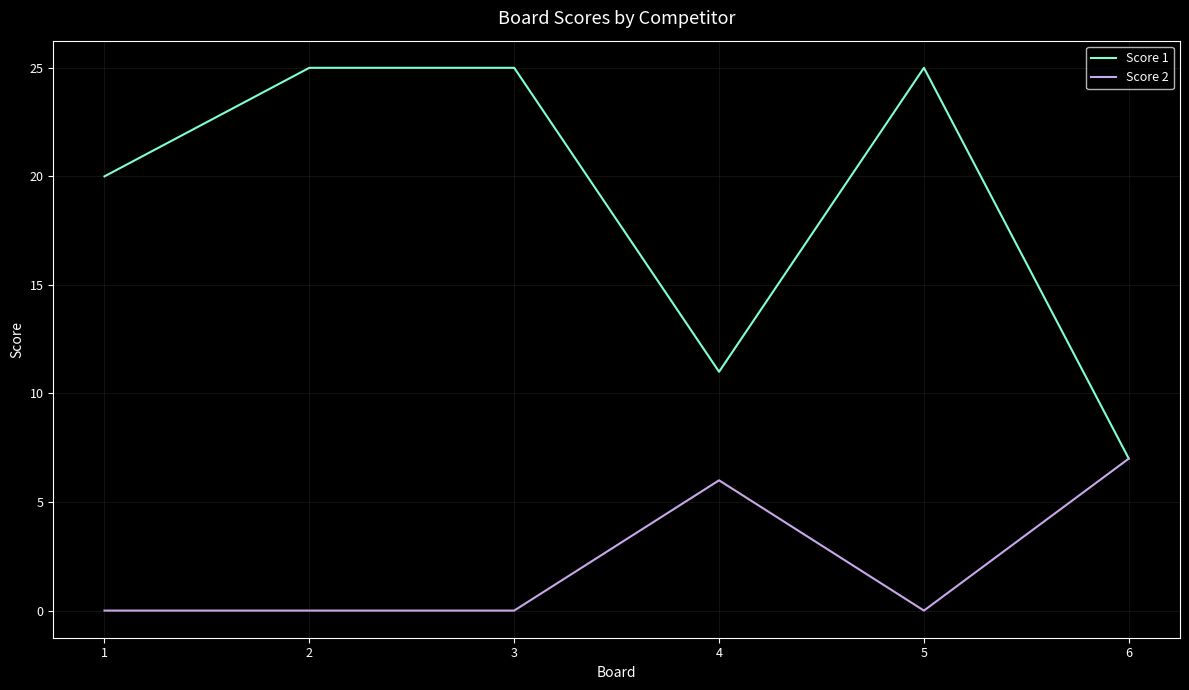

What is the average value of the Score 1 series?

19